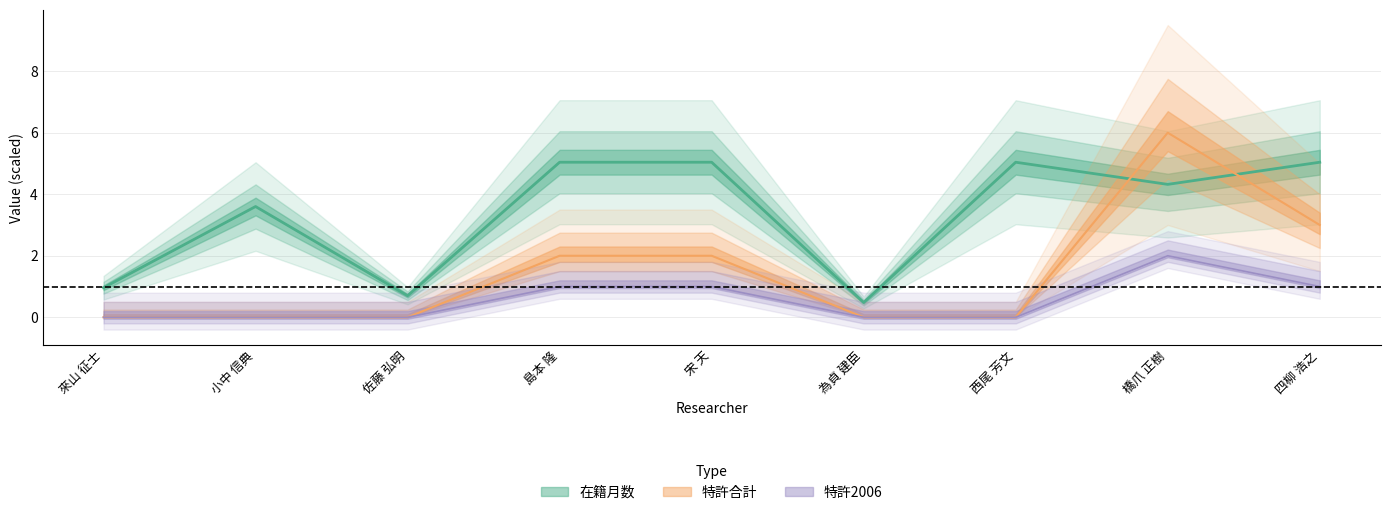

List the series in order of their peak value, lowest first.

特許2006, 在籍月数, 特許合計